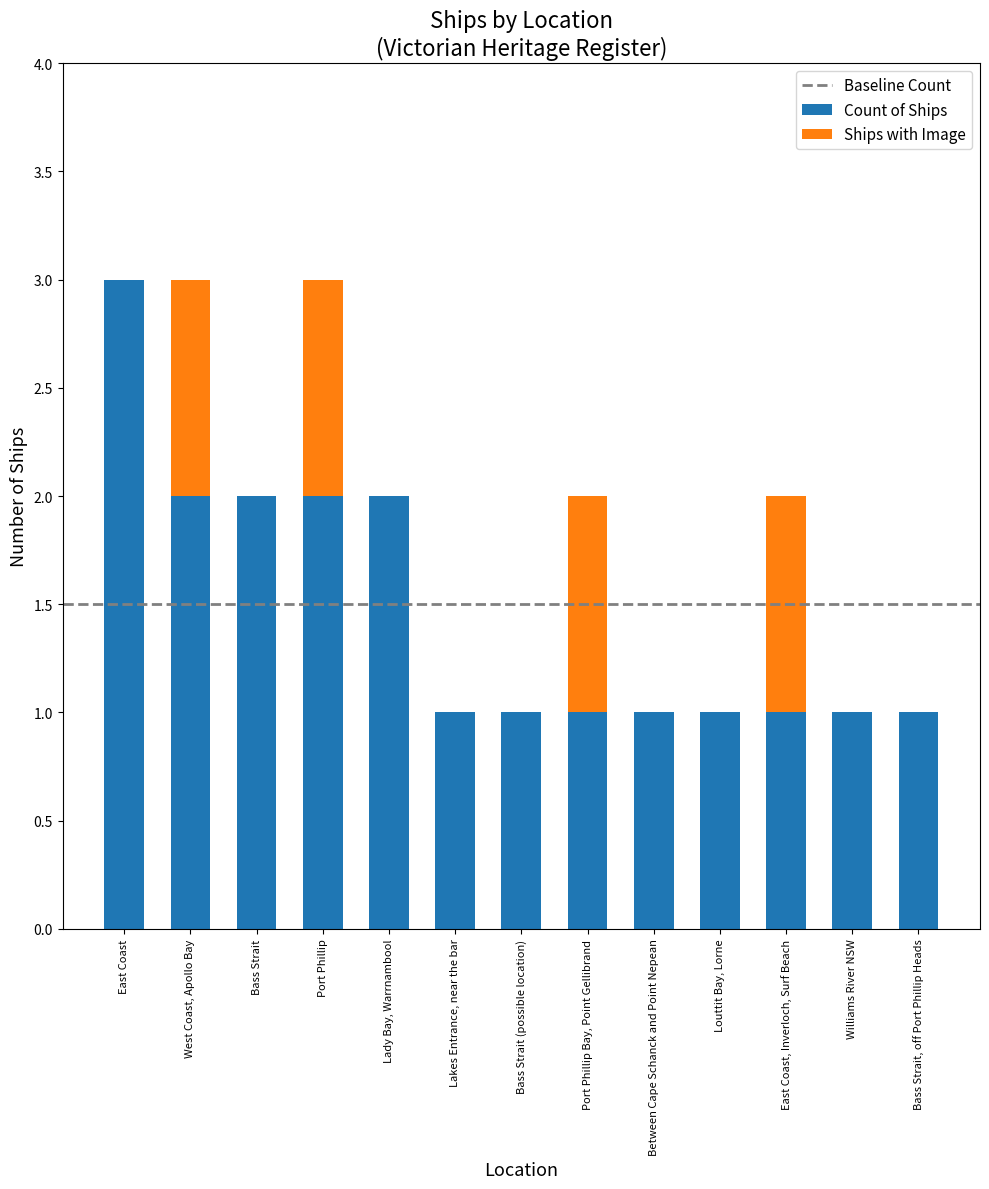

What is the total value across all series at Port Phillip?

3